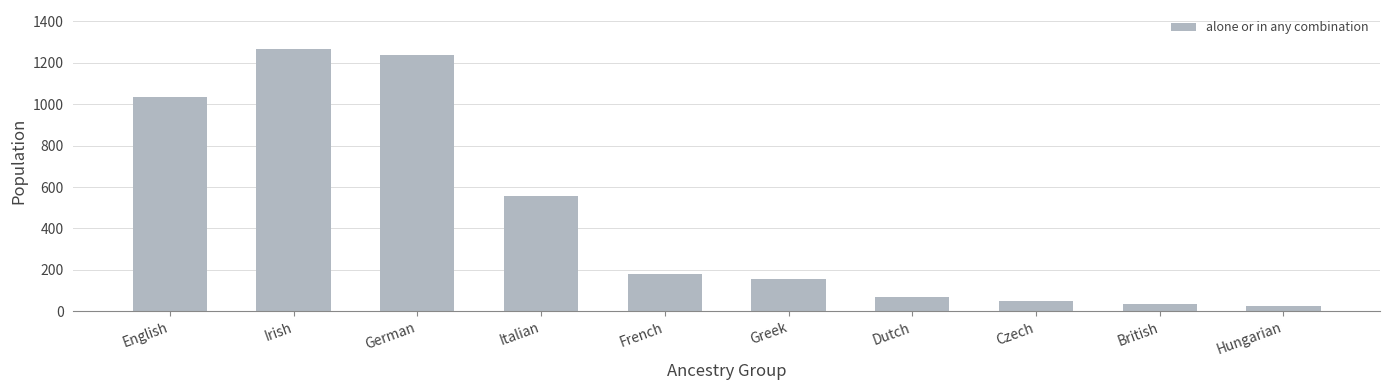

The value at Irish is 1265. True or false?

True